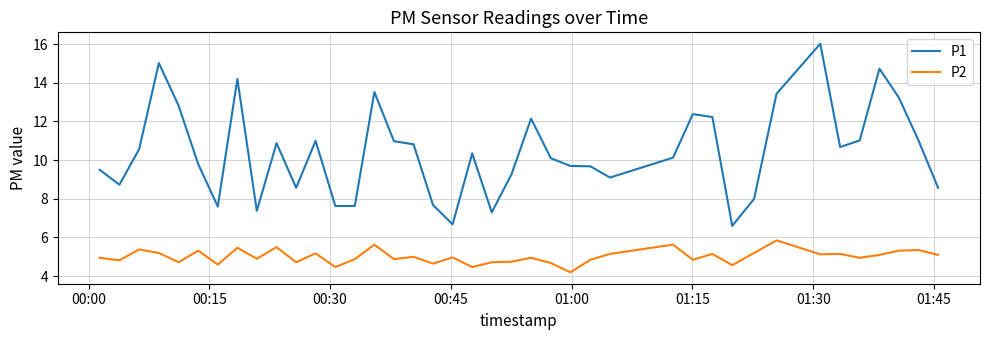

Which series has the widest spread of values?

P1